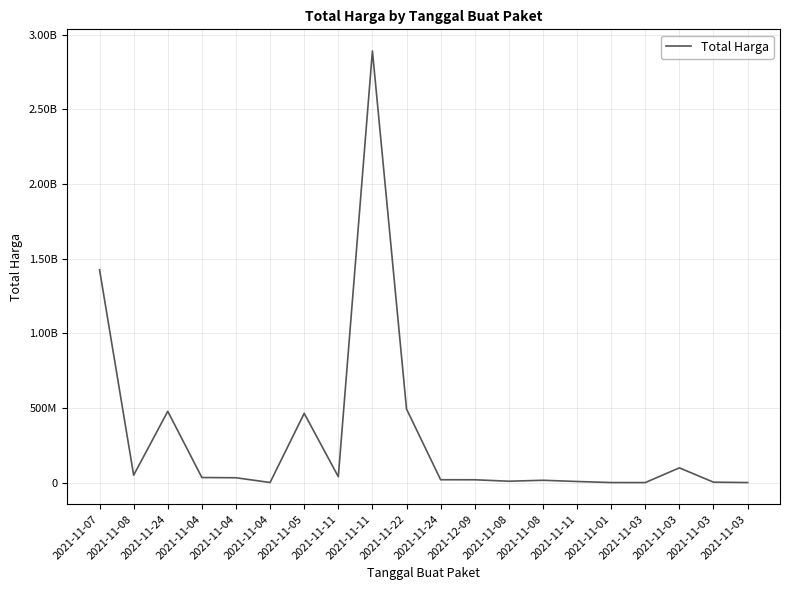

List the labels in order of value, smallest first.

2021-11-03, 2021-11-03, 2021-11-01, 2021-11-04, 2021-11-03, 2021-11-11, 2021-11-08, 2021-11-08, 2021-12-09, 2021-11-24, 2021-11-04, 2021-11-04, 2021-11-11, 2021-11-08, 2021-11-03, 2021-11-05, 2021-11-24, 2021-11-22, 2021-11-07, 2021-11-11